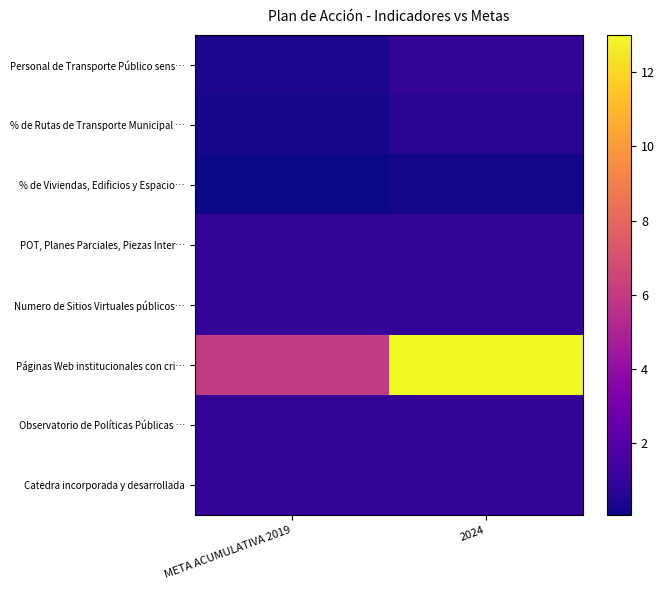

At which category does the chart reach its minimum across all series?

META ACUMULATIVA 2019